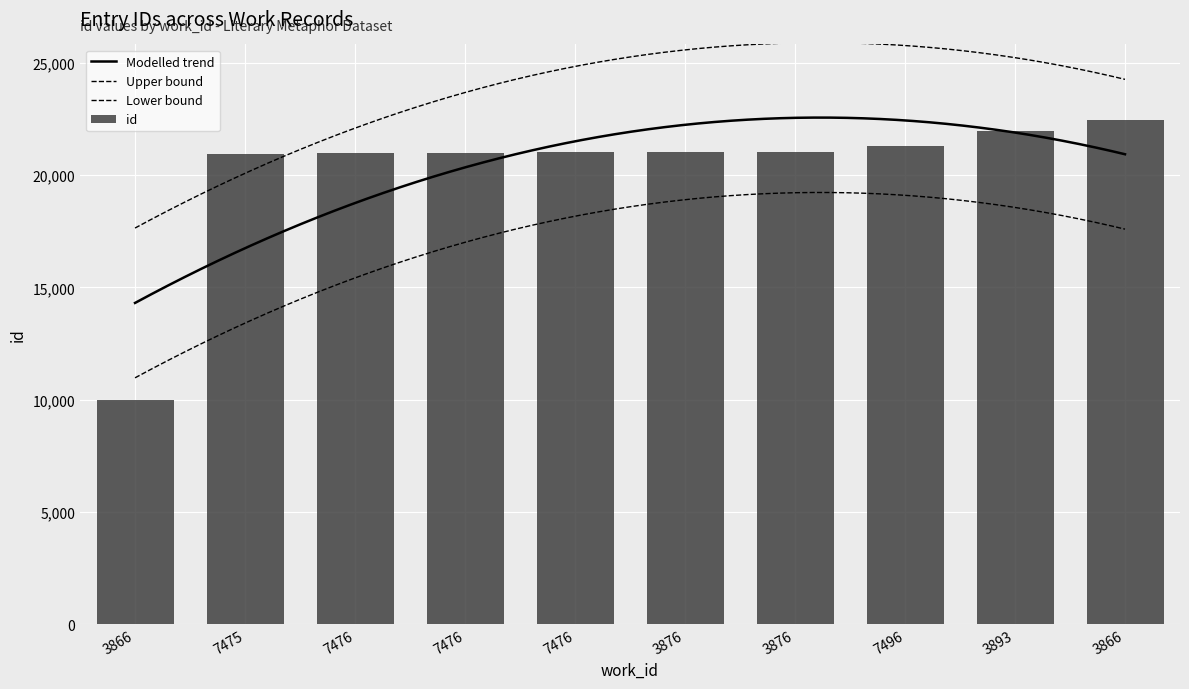

Approximately how many times larger is the value at 7476 compared to 3866?

2.1